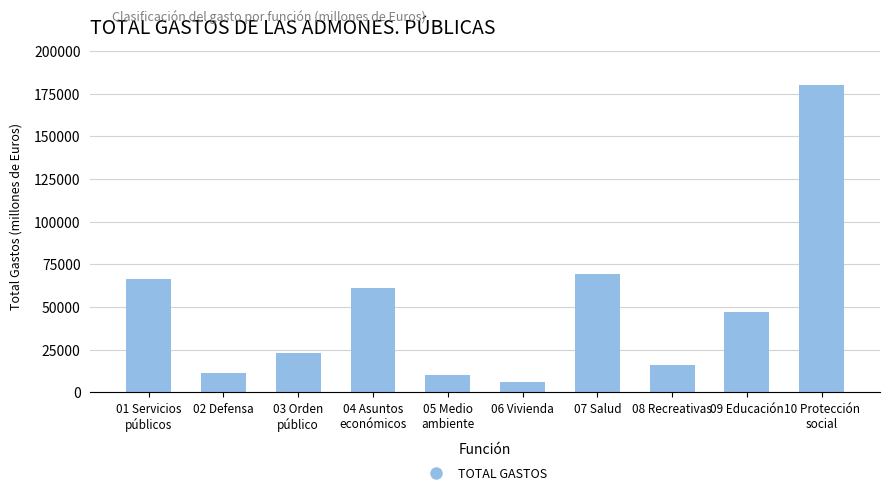

What is the greatest value displayed?

180104